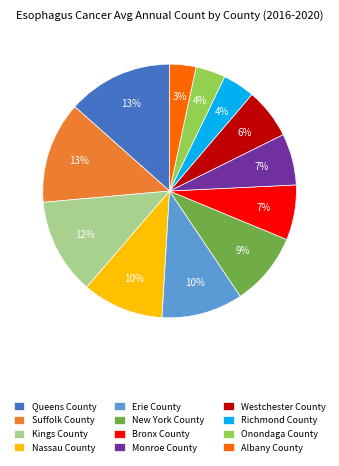

To the nearest percent, what is the difference between the Monroe County and Onondaga County slice percentages?

3%